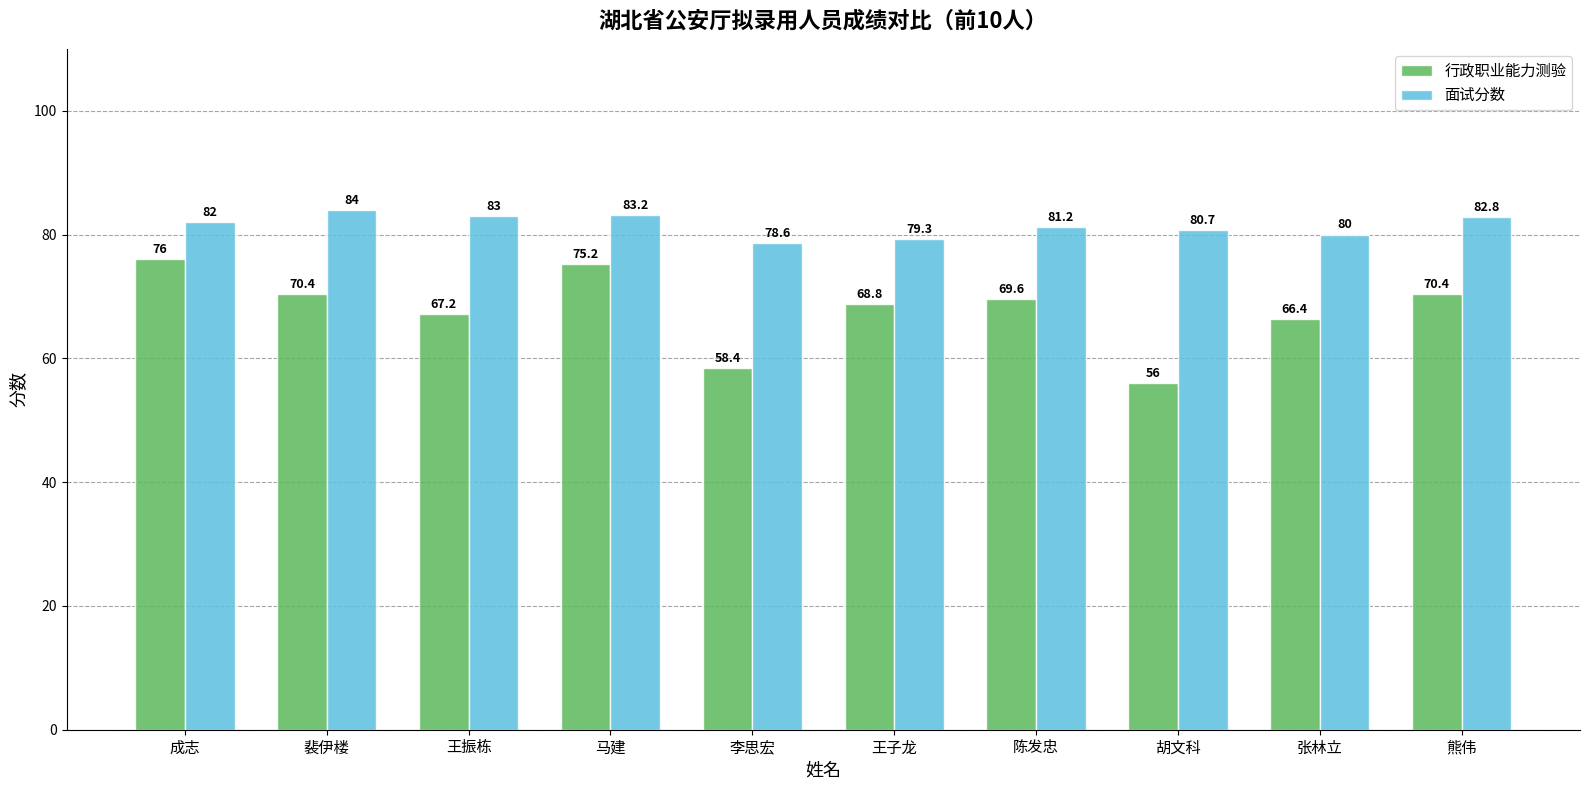

Reading left to right, list all the values displayed in this chart.

行政职业能力测验: 76.0	70.4	67.2	75.2	58.4	68.8	69.6	56.0	66.4	70.4
面试分数: 82.0	84.0	83.0	83.2	78.6	79.3	81.2	80.7	80.0	82.8